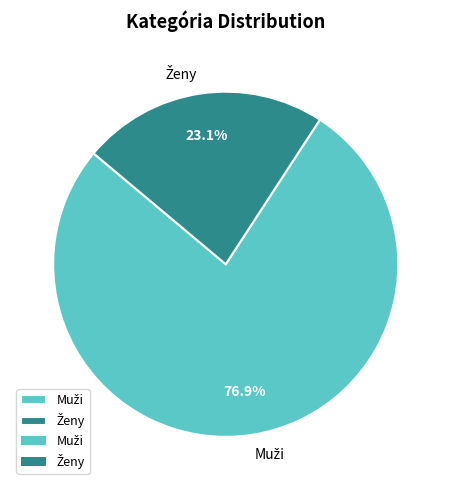

Is there any slice that represents more than half of the pie?

Yes